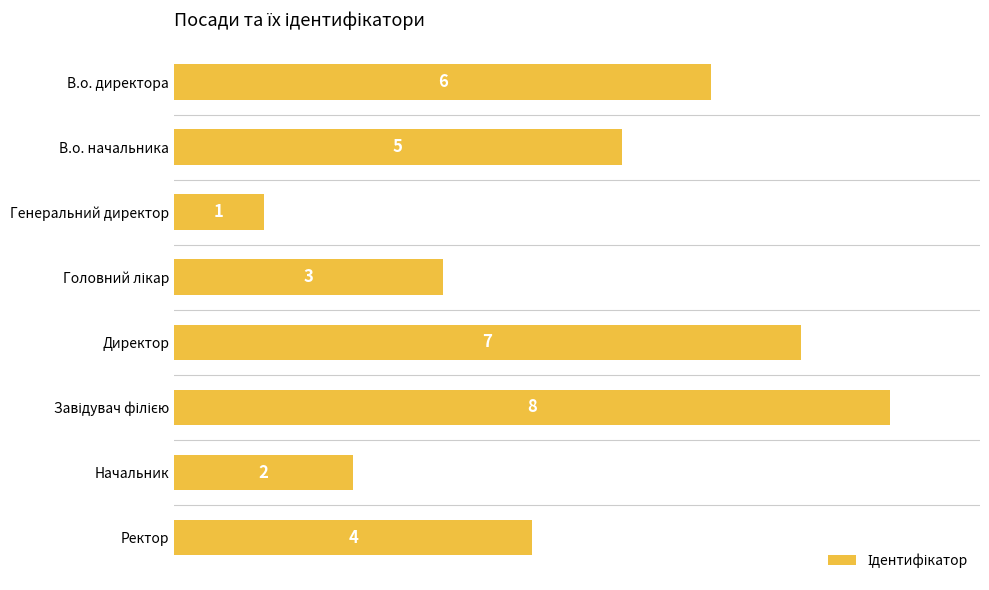

At which label is the value closest to 4?

Ректор